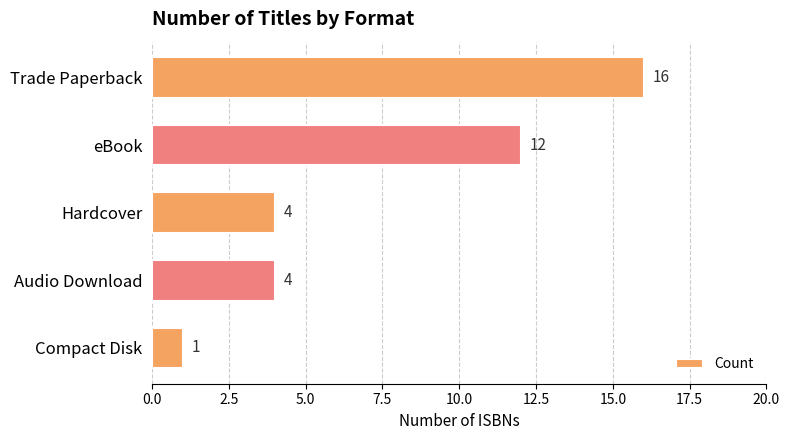

What position from the bottom is Hardcover?

3